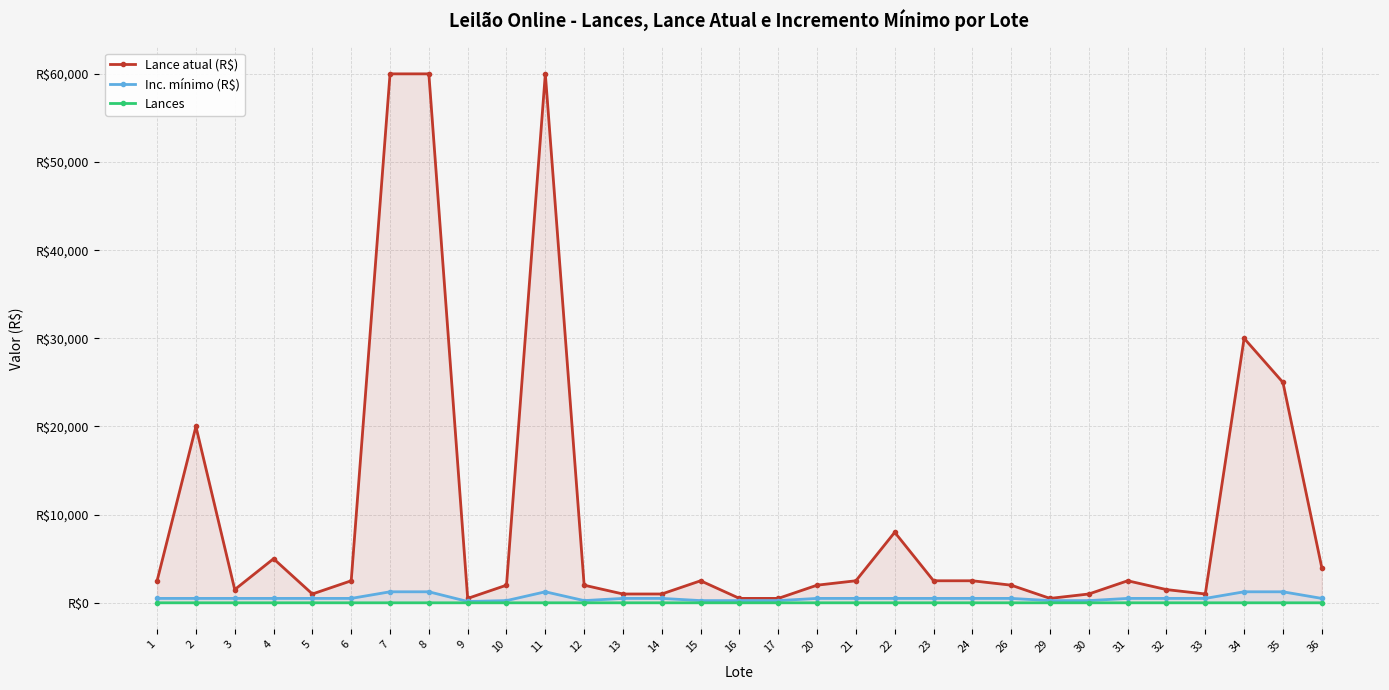

The value of Inc. mínimo (R$) at 12 is 418. True or false?

False